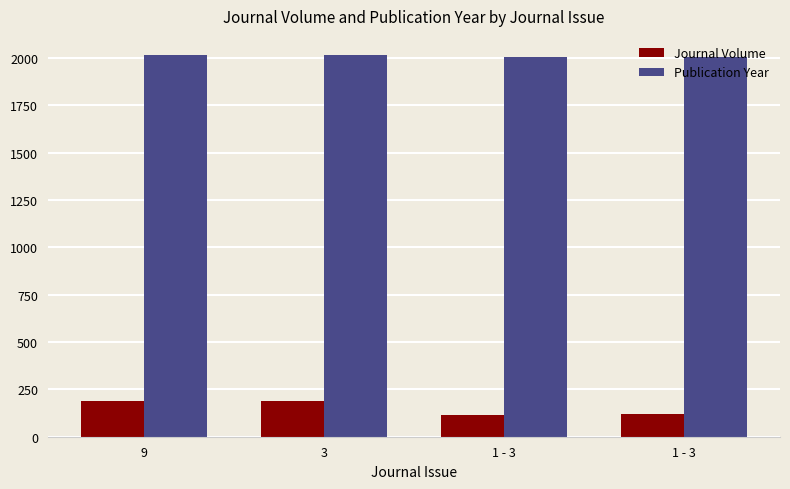

Which label corresponds to the largest value in the chart?

9